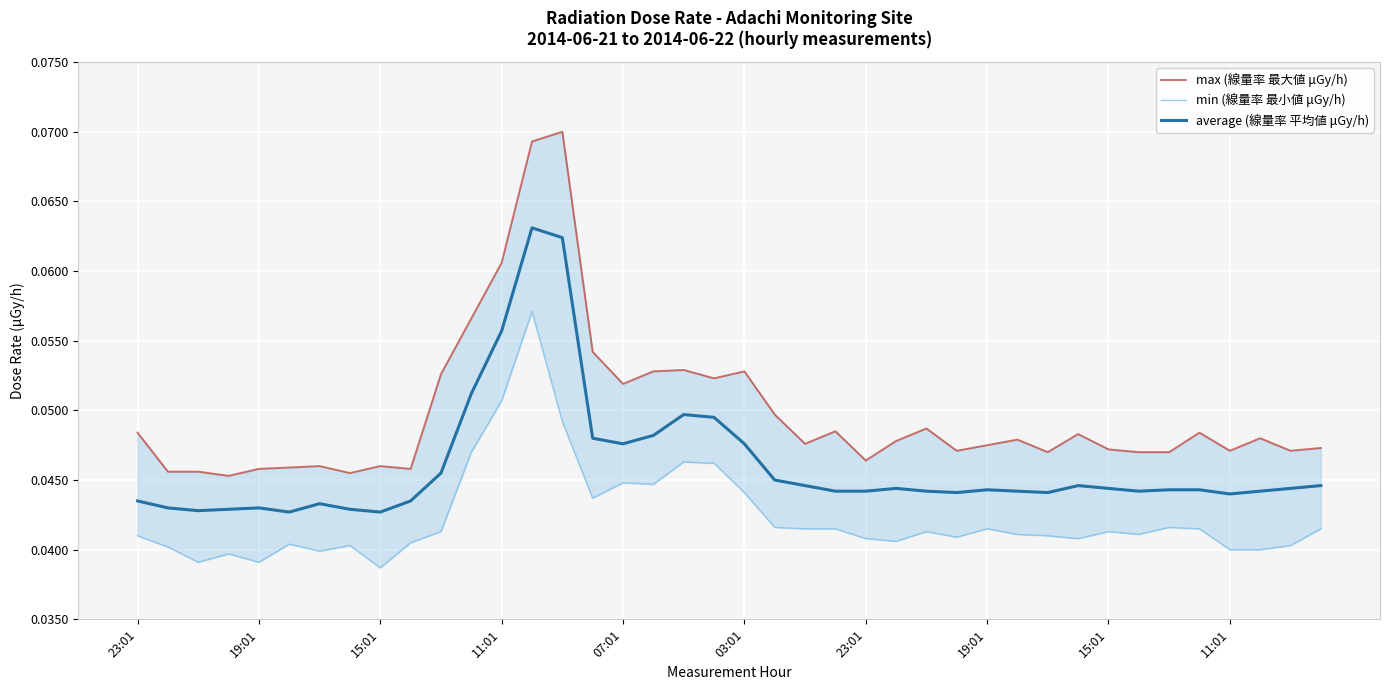

What are all the series names shown in the legend?

max (線量率 最大値 μGy/h), min (線量率 最小値 μGy/h), average (線量率 平均値 μGy/h)